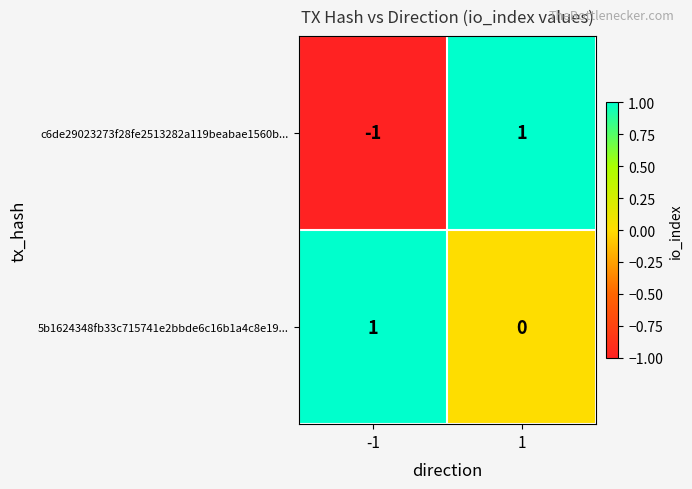

Which series has the largest total across all categories?

5b1624348fb33c715741e2bbde6c16b1a4c8e19...